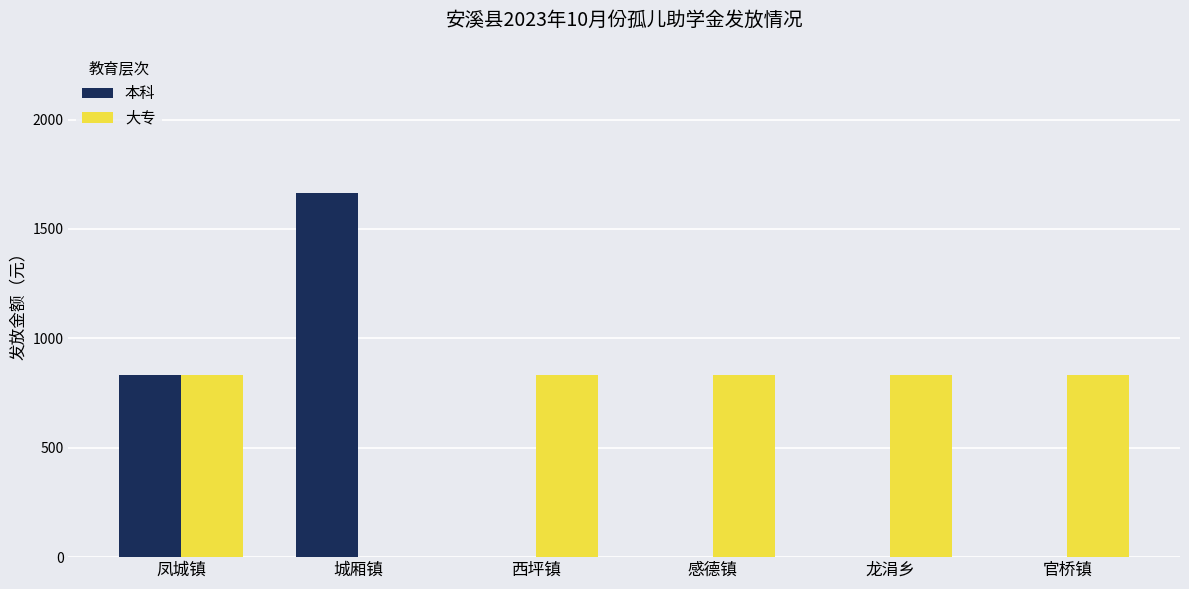

What is the sum of the 大专 values at 西坪镇 and 龙涓乡?

1666